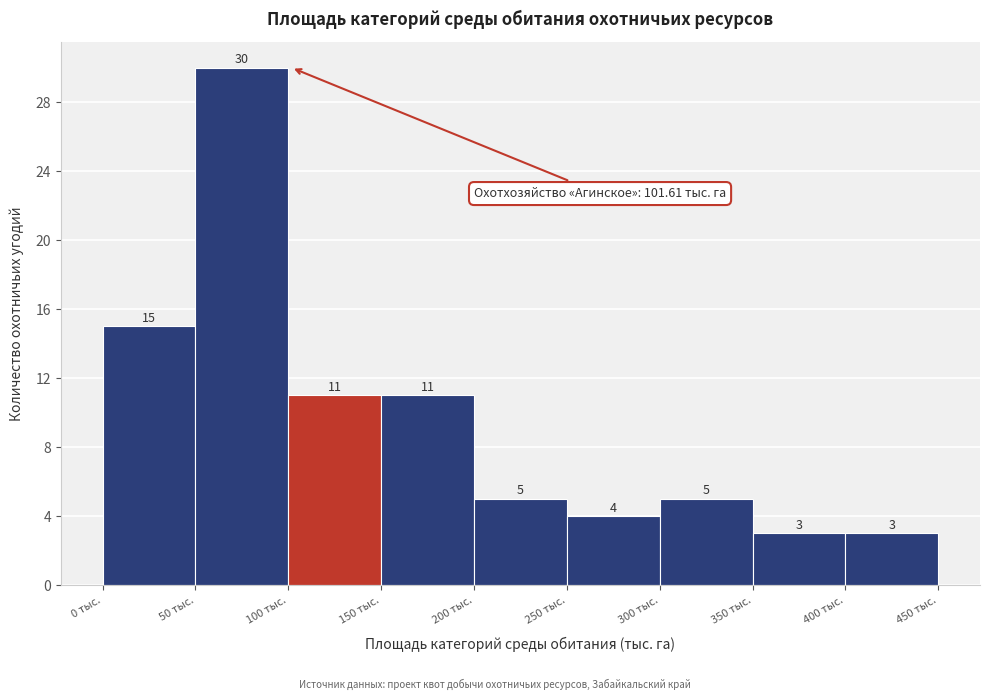

Over which range of the x-axis is the bar tallest?

50 to 100